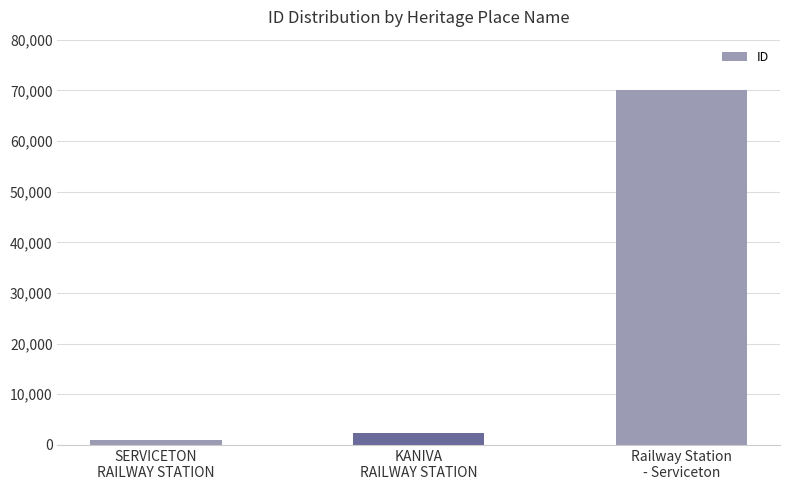

What is the ratio of the value at Railway Station
- Serviceton to the value at SERVICETON
RAILWAY STATION?

68.8